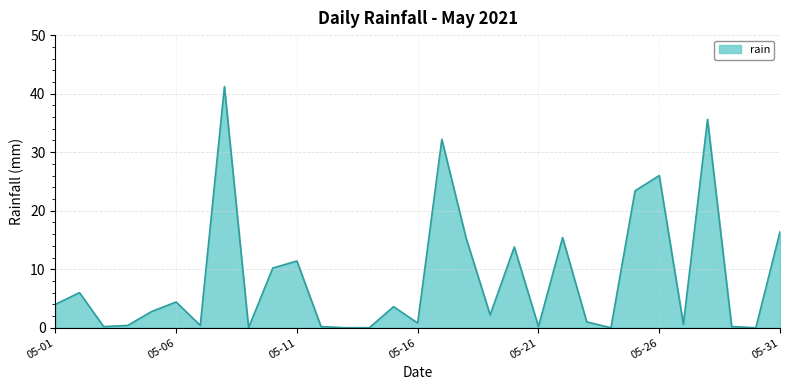

What is the greatest value displayed?

41.2